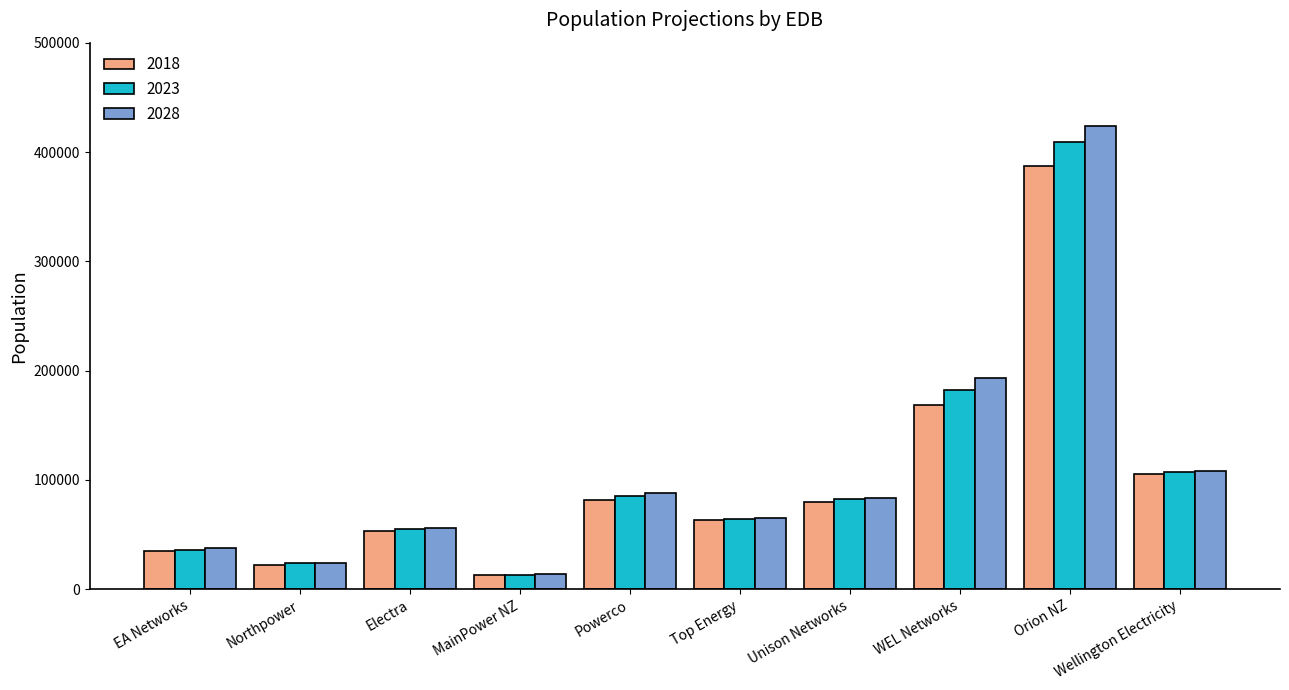

Between Powerco and Top Energy, which series saw the biggest shift?

2028